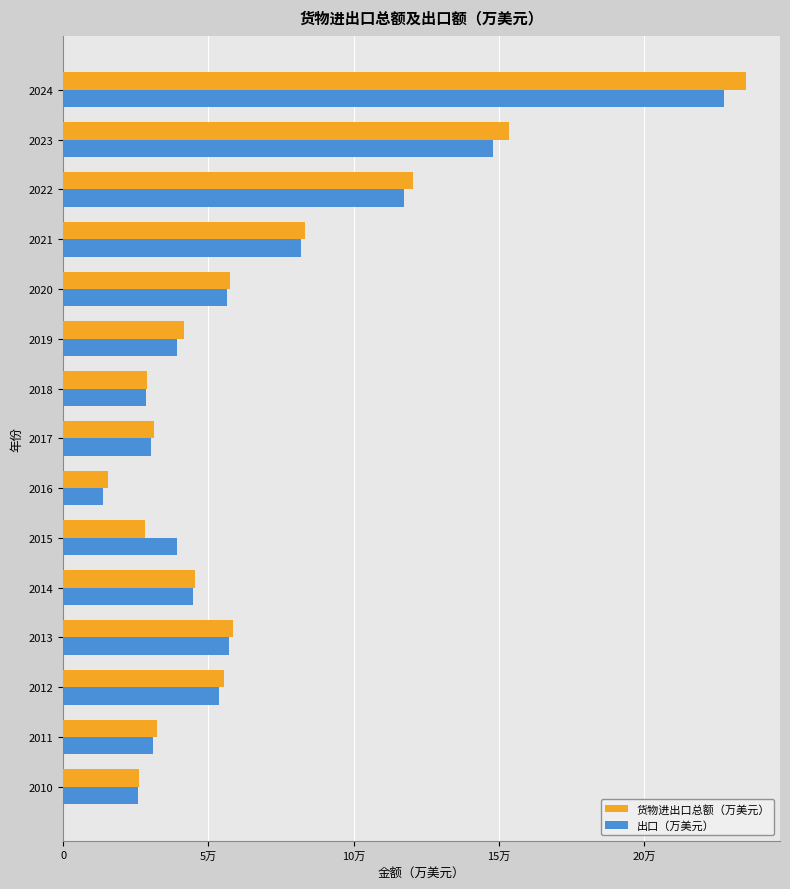

What are all the series names shown in the legend?

货物进出口总额（万美元）, 出口（万美元）